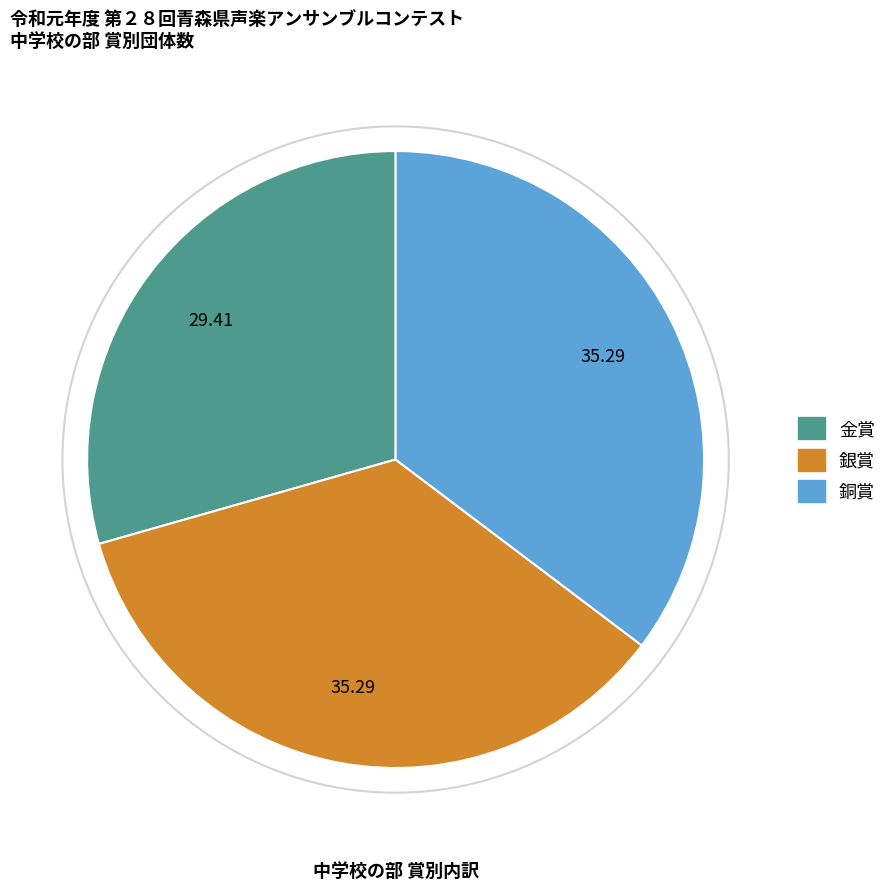

Is the sum of 銅賞 and 金賞 greater than half?

Yes